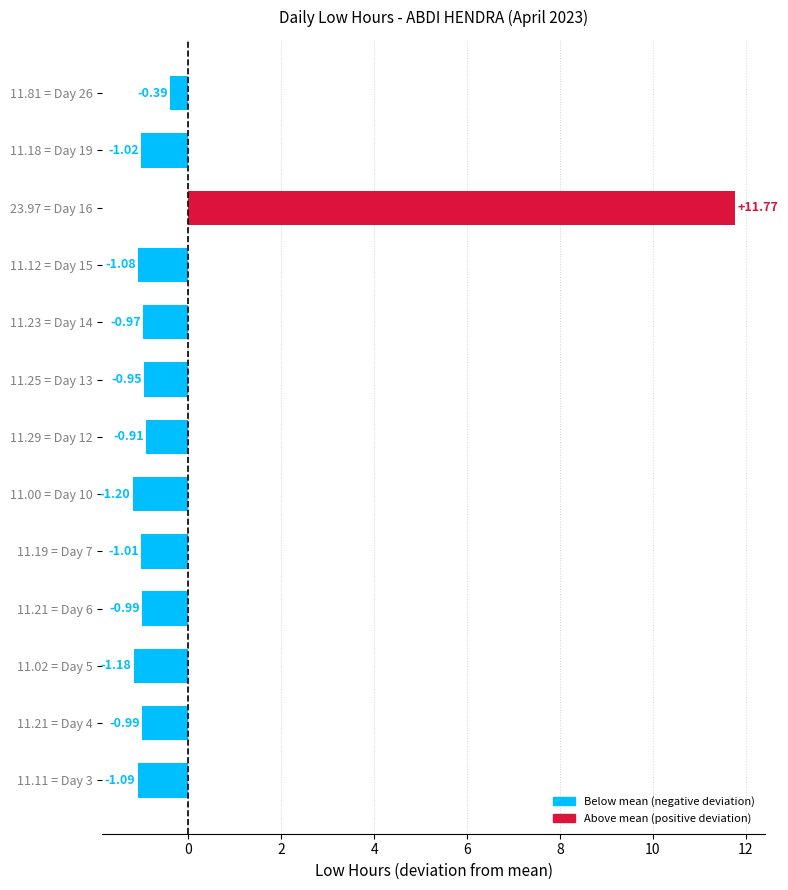

What is the sum of the values at 11.19 = Day 7 and 11.02 = Day 5?

-2.2